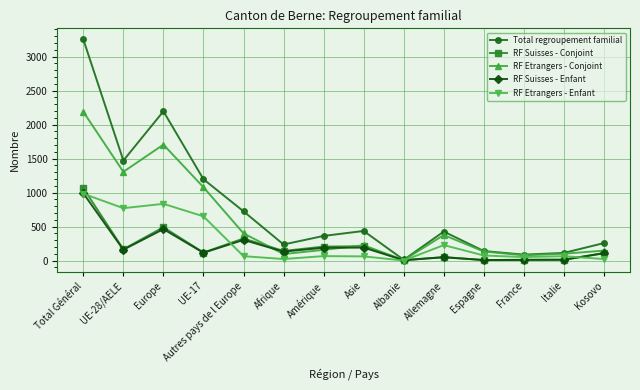

What is the spread (max minus min) of values at Kosovo?

235